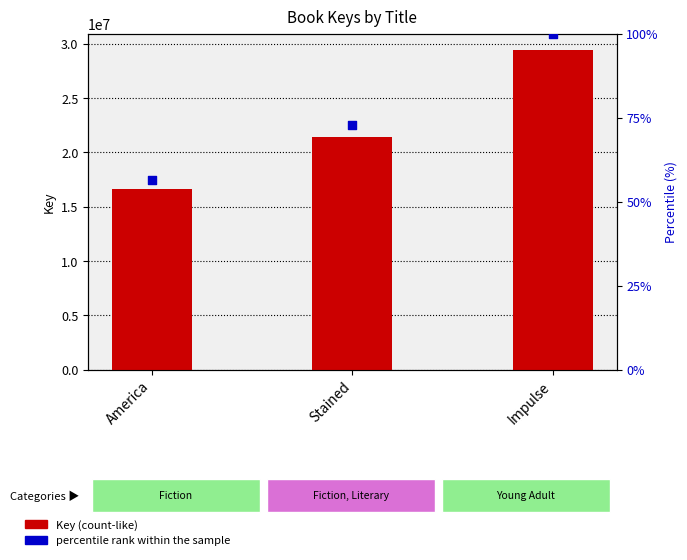

Which series has the largest total across all categories?

Key (count-like)